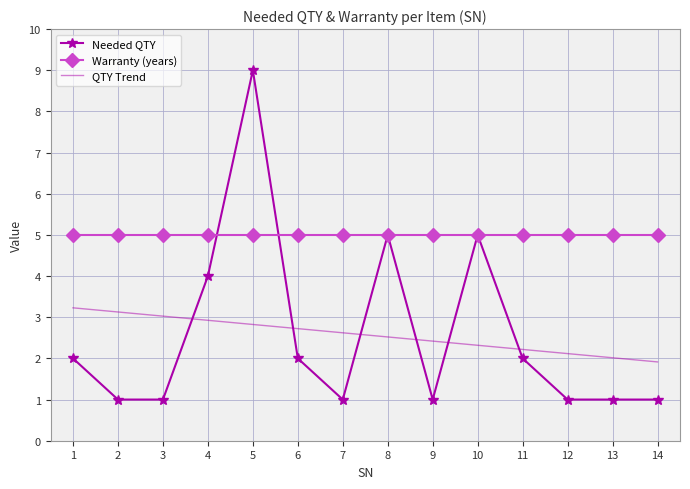

Reading left to right, extract all data points from this chart.

Needed QTY: 1=2.0	2=1.0	3=1.0	4=4.0	5=9.0	6=2.0	7=1.0	8=5.0	9=1.0	10=5.0	11=2.0	12=1.0	13=1.0	14=1.0
Warranty (years): 1=5.0	2=5.0	3=5.0	4=5.0	5=5.0	6=5.0	7=5.0	8=5.0	9=5.0	10=5.0	11=5.0	12=5.0	13=5.0	14=5.0
QTY Trend: 1=3.2	2=3.1	3=3.0	4=2.9	5=2.8	6=2.7	7=2.6	8=2.5	9=2.4	10=2.3	11=2.2	12=2.1	13=2.0	14=1.9